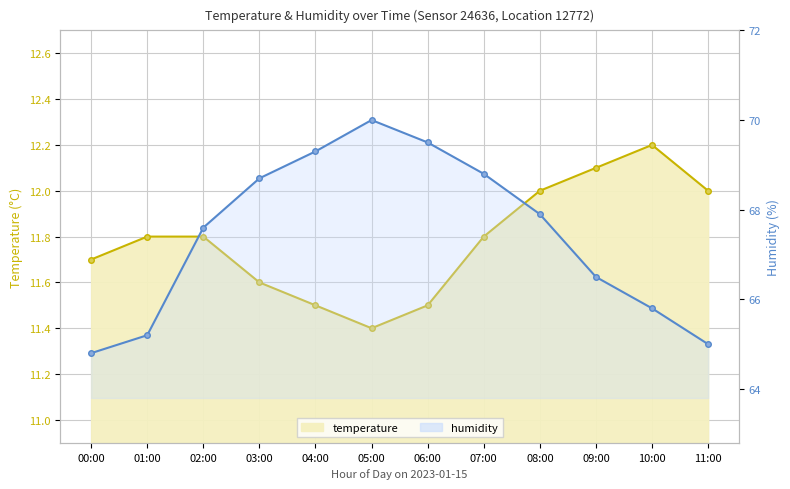

Count the temperature values in the range 11 to 12.

10